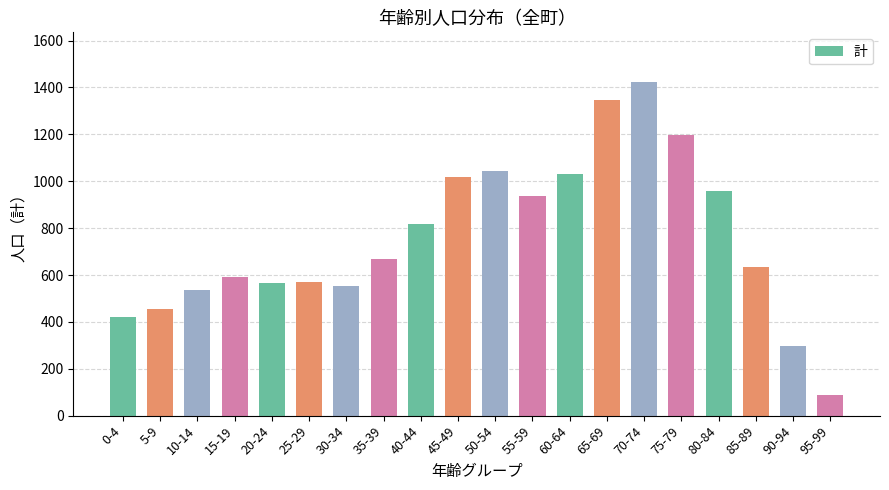

The chart shows a value of 86 at 95-99. True or false?

True